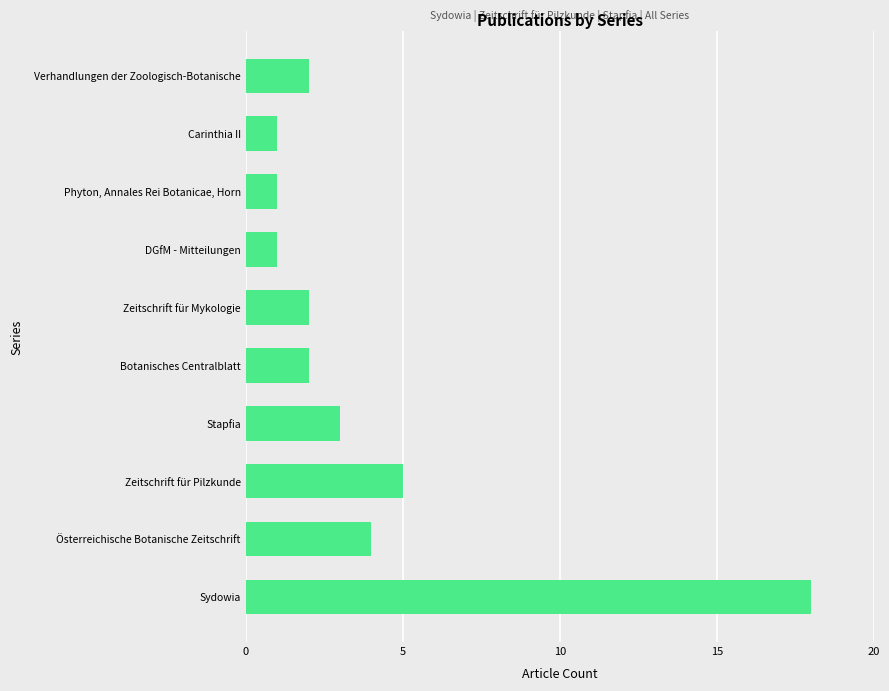

Which has a higher value, Stapfia or Sydowia?

Sydowia